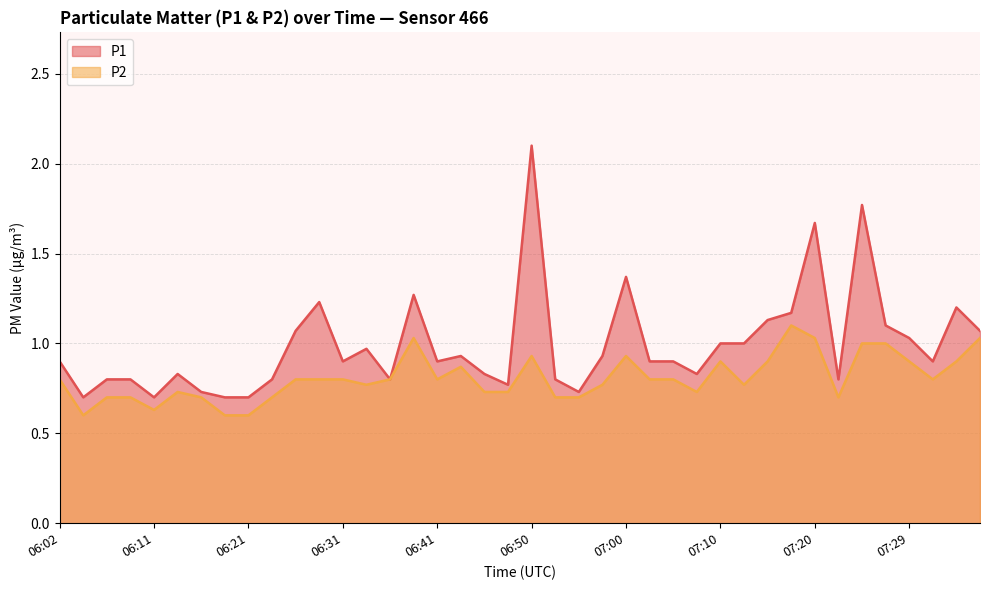

Where is the first local minimum for P2?

06:04